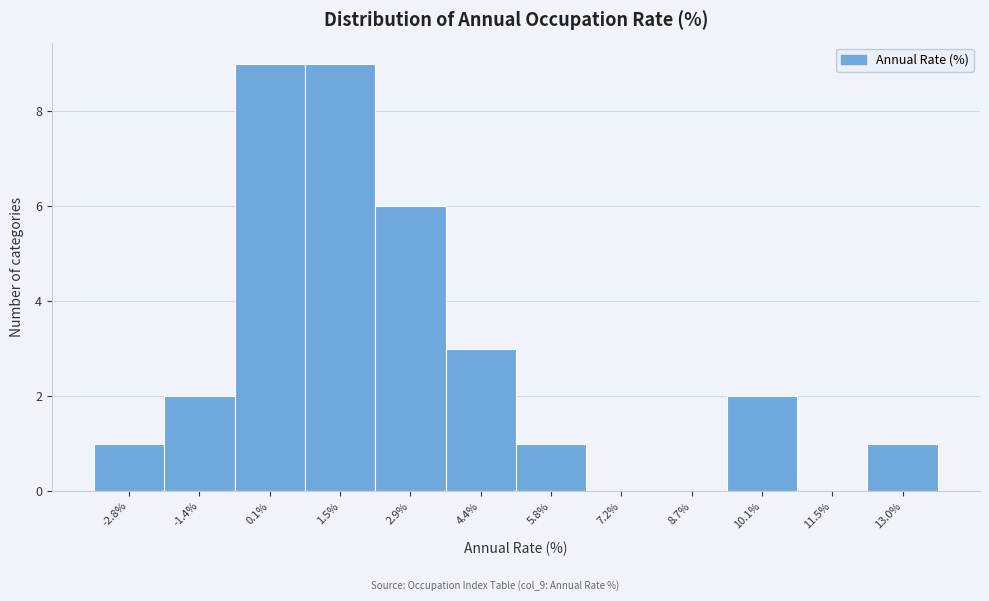

Reading left to right, what are all the values shown in this chart?

-2.8%=1	-1.4%=2	0.1%=9	1.5%=9	2.9%=6	4.4%=3	5.8%=1	7.2%=0	8.7%=0	10.1%=2	11.5%=0	13.0%=1